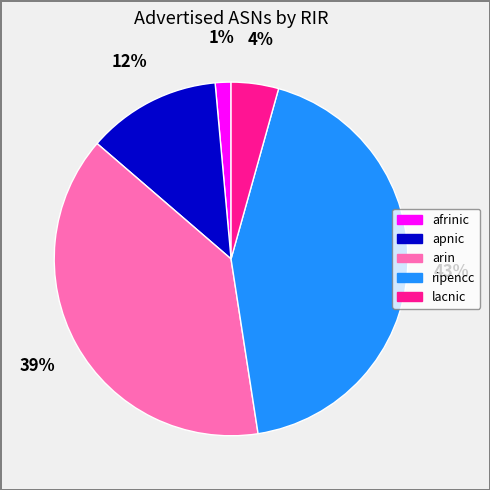

Which has a higher value, arin or ripencc?

ripencc